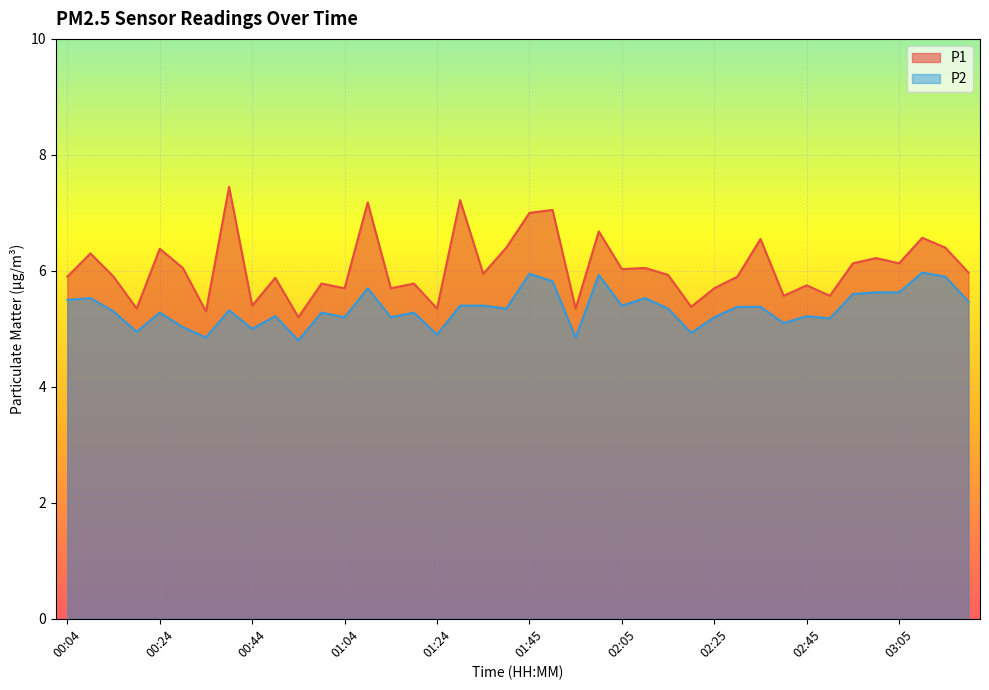

True or false: P1 has more than 1 points higher than both neighbors.

True